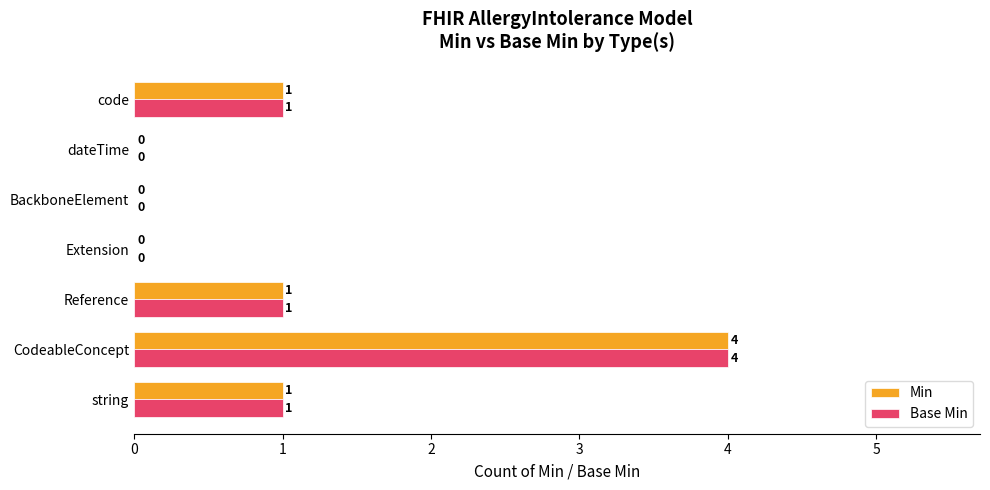

What is the greatest value displayed?

4